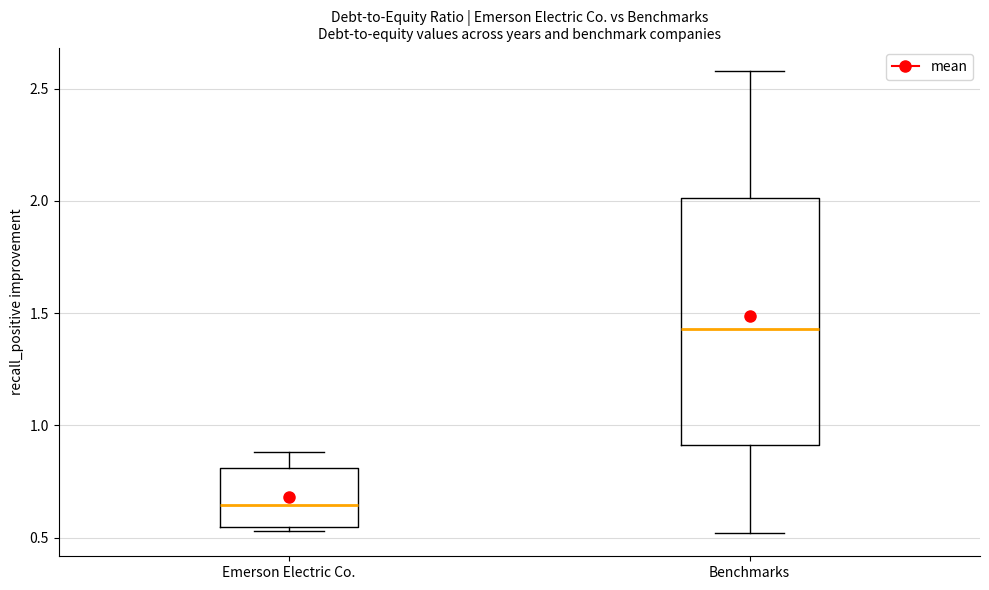

Where does the upper whisker of the box for Benchmarks end on the y-axis? The values are not printed on the chart, so give them approximately, as read against the axis.

2.60